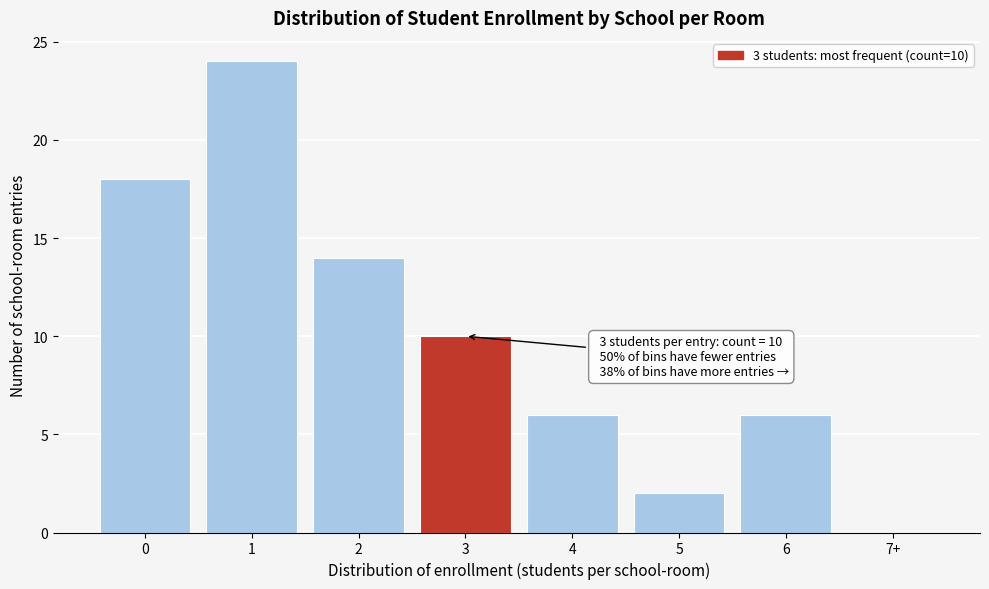

Reading left to right, transcribe all the data shown in this chart.

0=18	1=24	2=14	3=10	4=6	5=2	6=6	7+=0